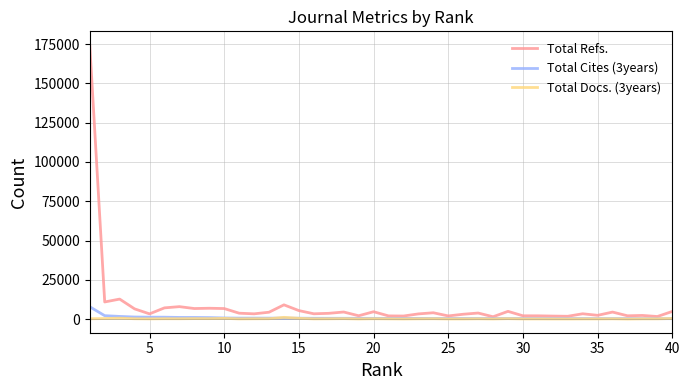

What is the greatest value displayed?

174412